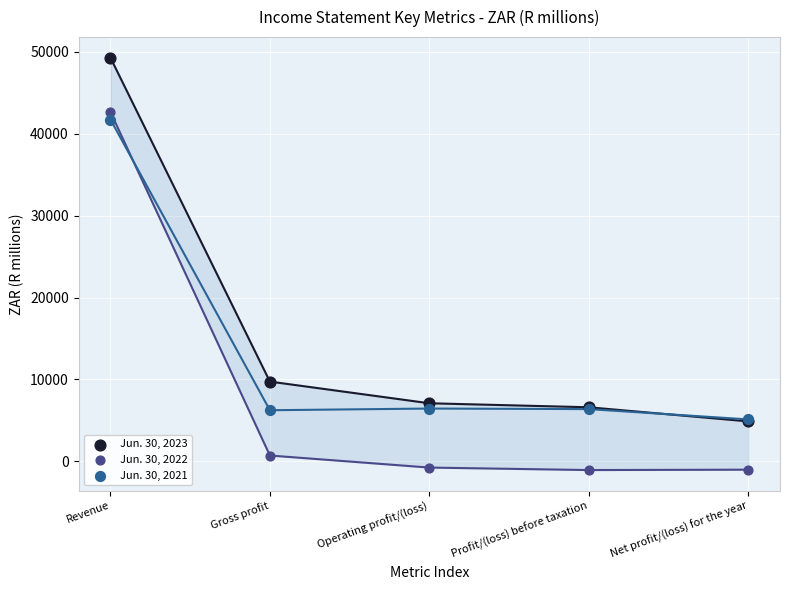

What are all the series names shown in the legend?

Jun. 30, 2023, Jun. 30, 2022, Jun. 30, 2021